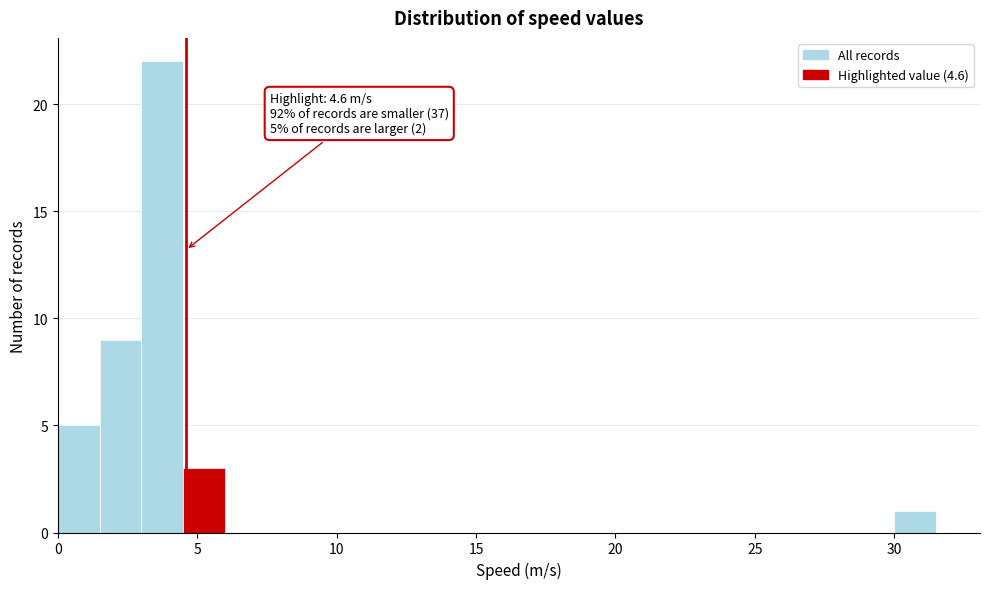

Read against the x-axis, roughly where is the centre of the tallest bar?

4.0